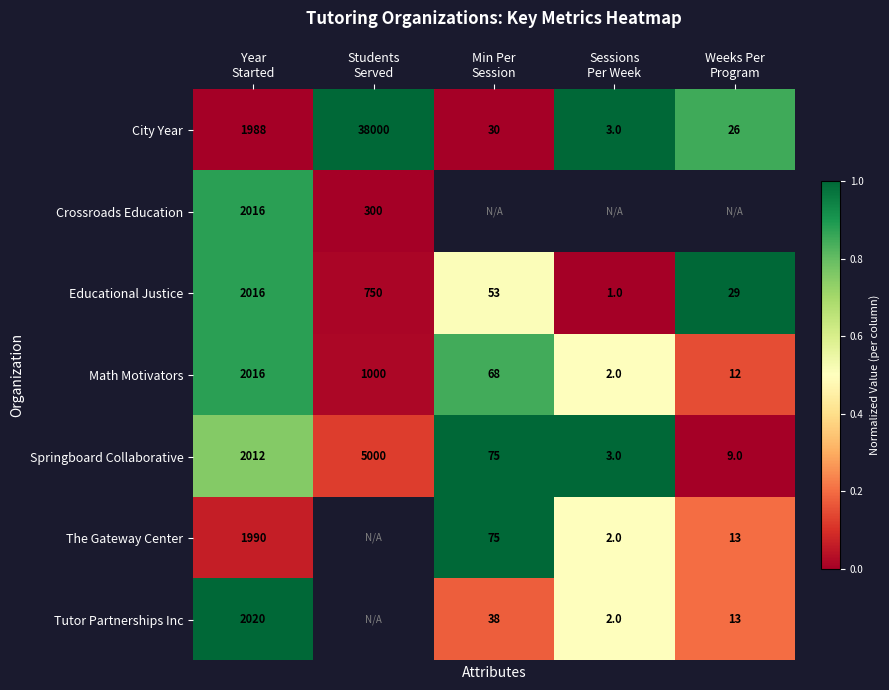

What is the sum of all Math Motivators values?

3098